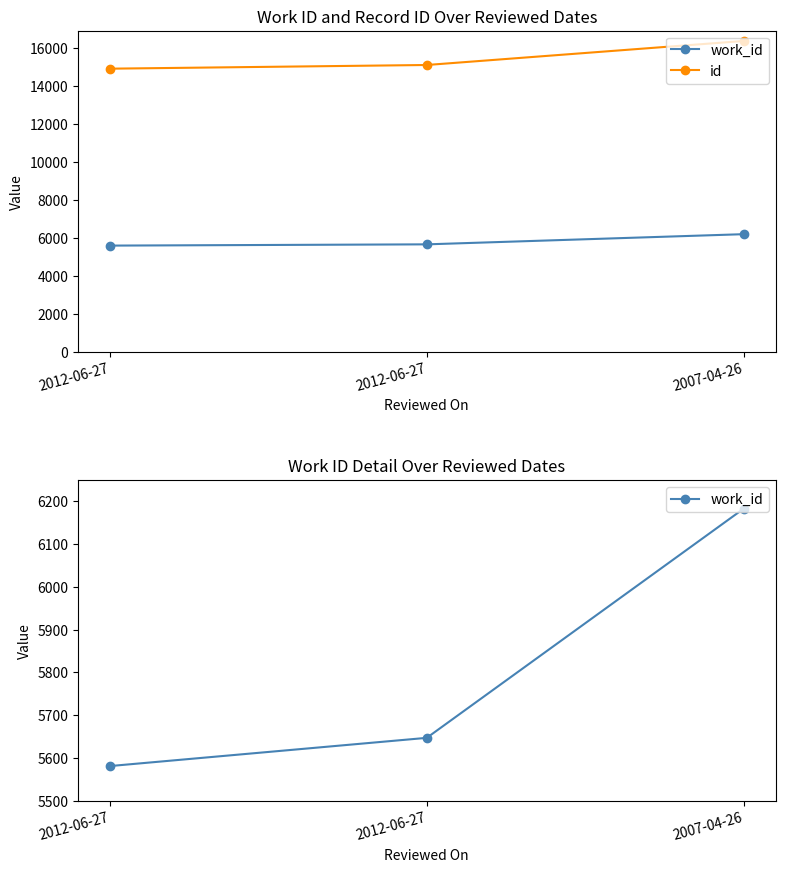

At which category is the sum across all series the highest?

2007-04-26